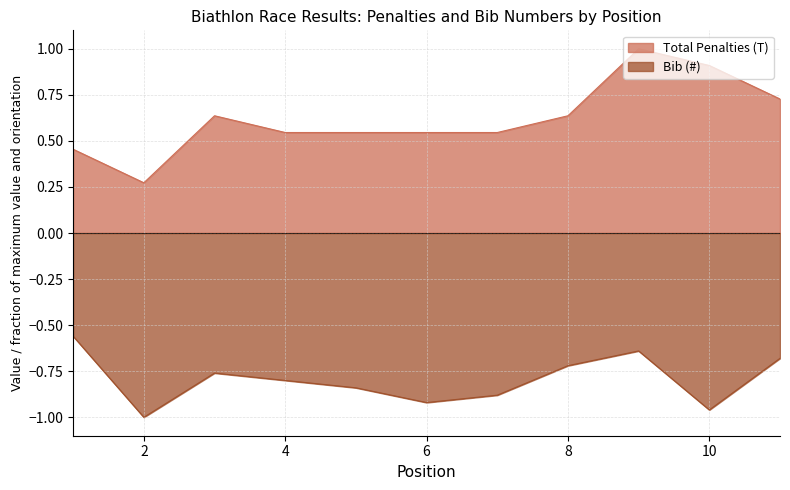

True or false: Total Penalties (T) has a value of 0.3 at 3.

False